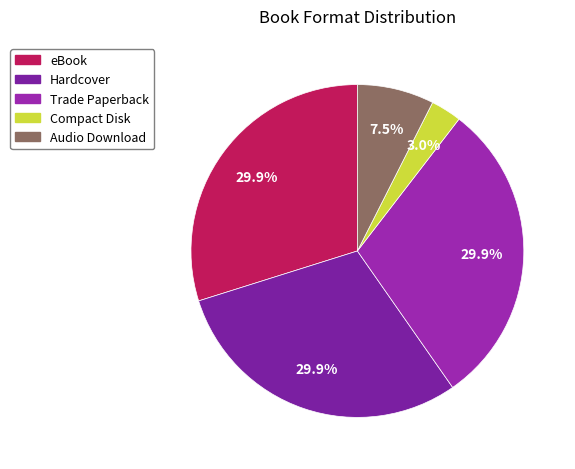

What is the total percentage of Trade Paperback and eBook?

59.7%